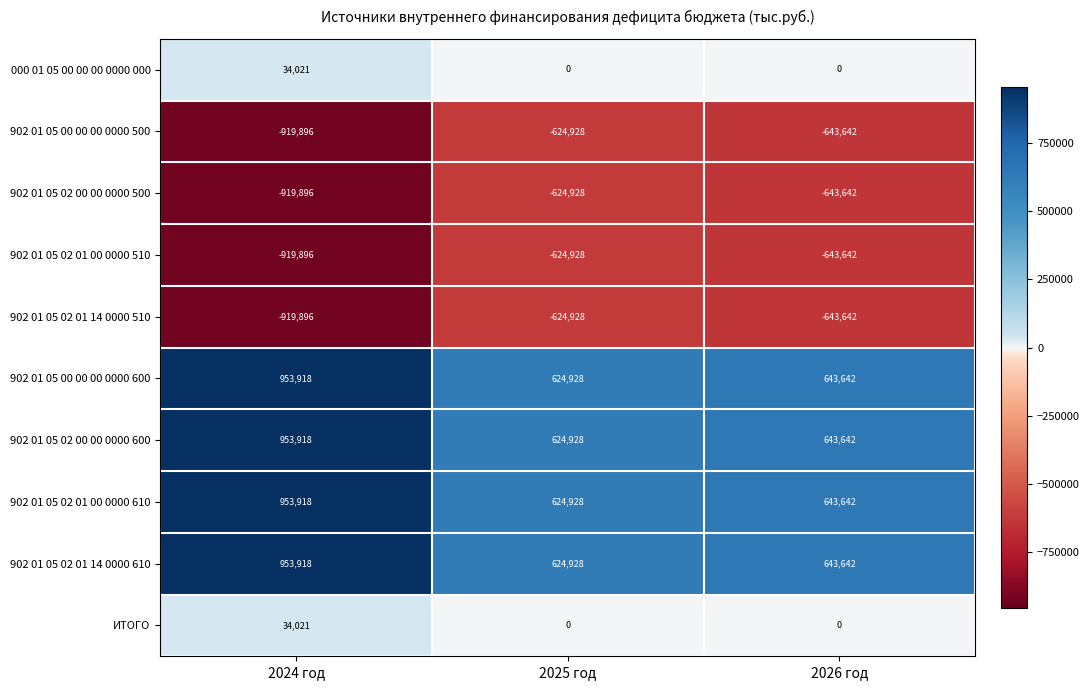

What is the minimum value shown in the chart?

-919896